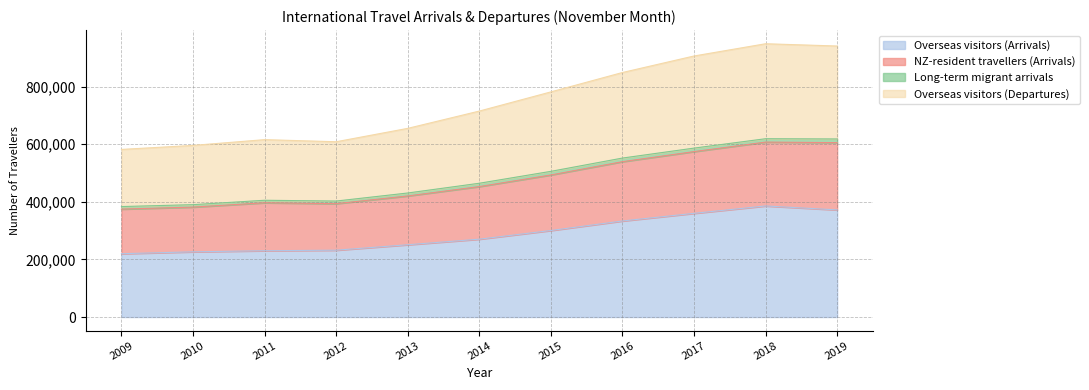

What are all the series names shown in the legend?

Overseas visitors (Arrivals), NZ-resident travellers (Arrivals), Long-term migrant arrivals, Overseas visitors (Departures)